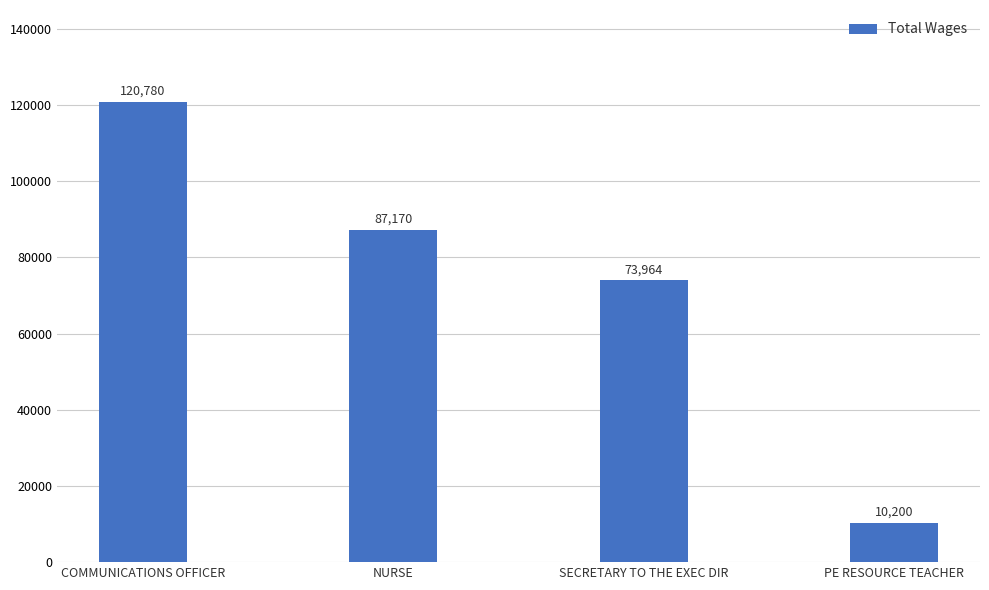

Between COMMUNICATIONS OFFICER and PE RESOURCE TEACHER, which is larger?

COMMUNICATIONS OFFICER